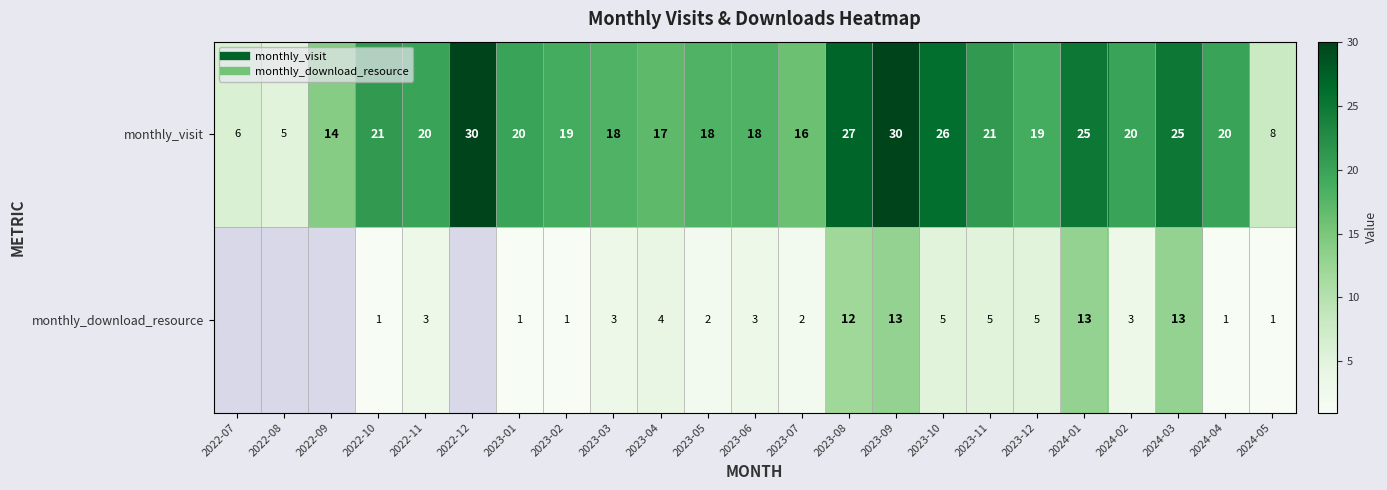

What is the minimum value for monthly_visit?

5.0